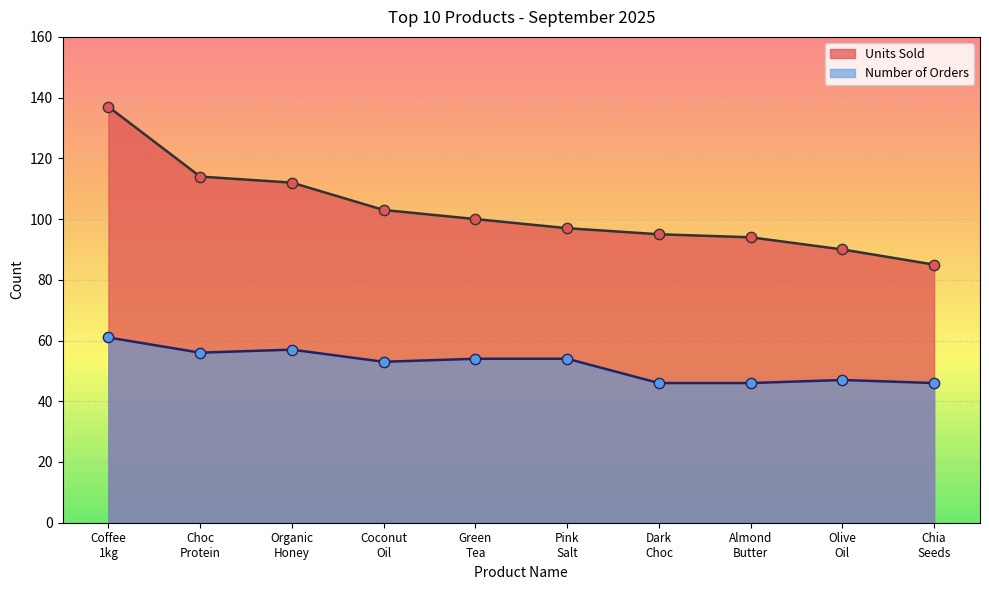

Which series has the largest total across all categories?

Units Sold